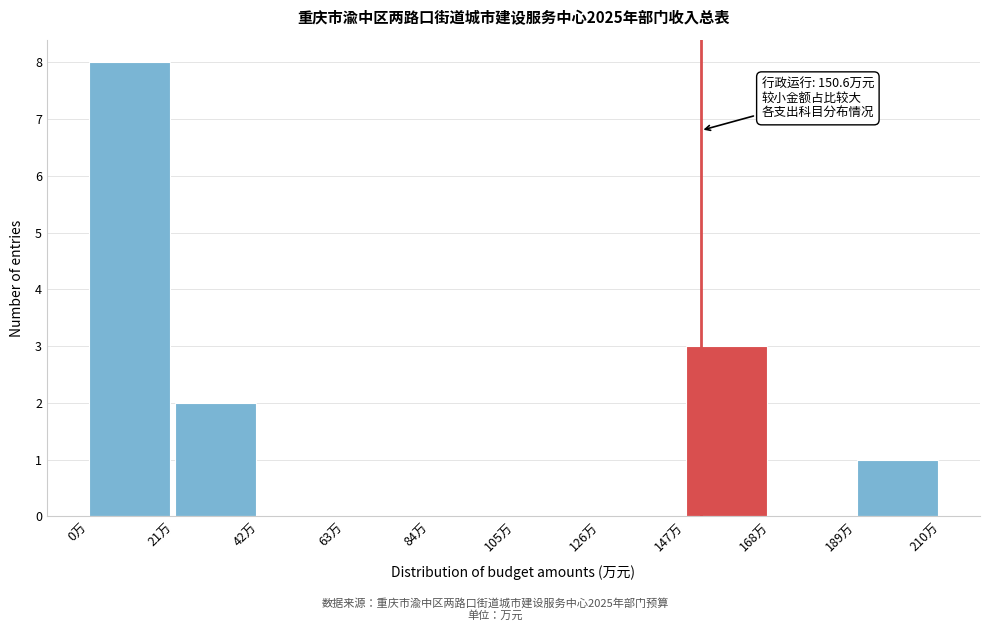

Which range on the x-axis has the tallest bar?

0 to 21